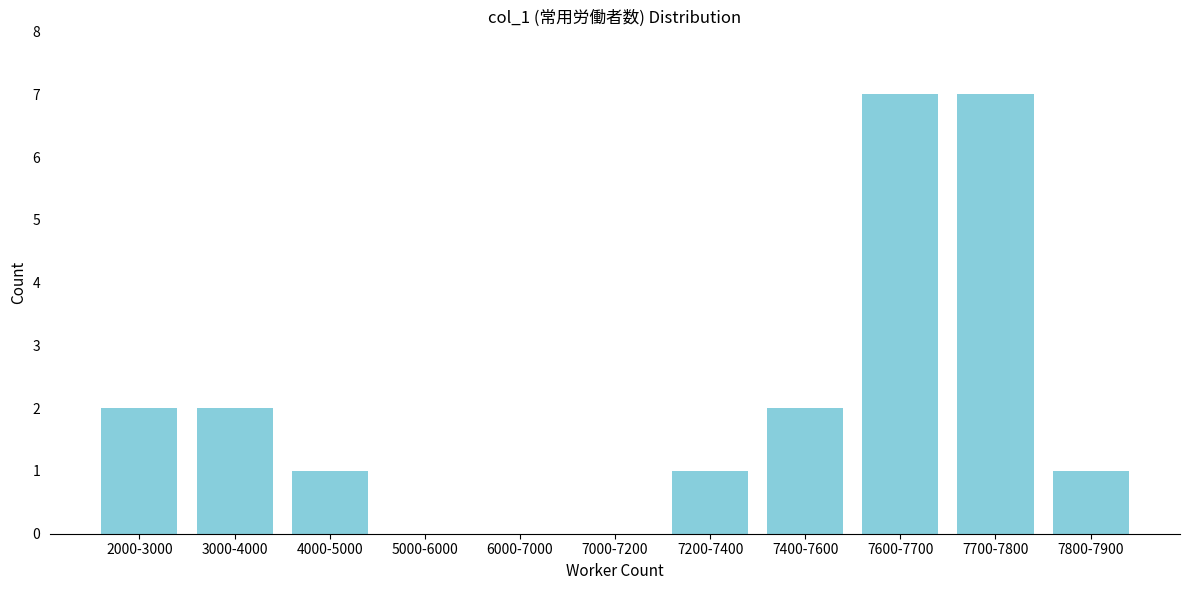

Reading left to right, what are all the values shown in this chart?

2000-3000=2	3000-4000=2	4000-5000=1	5000-6000=0	6000-7000=0	7000-7200=0	7200-7400=1	7400-7600=2	7600-7700=7	7700-7800=7	7800-7900=1